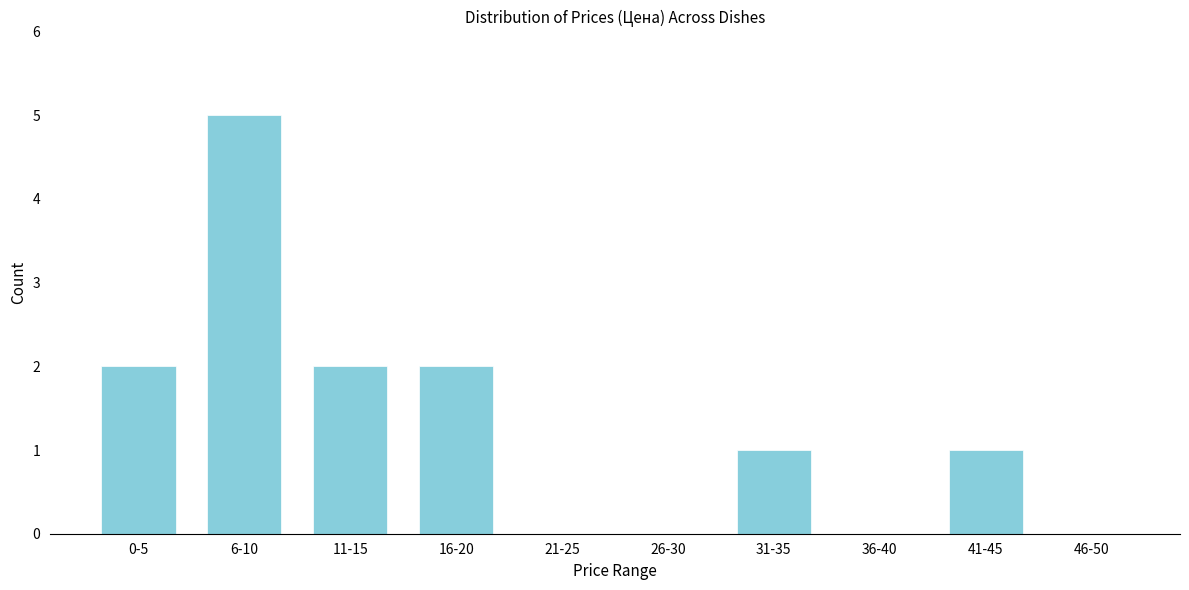

Reading left to right, list all the values displayed in this chart.

0-5=2	6-10=5	11-15=2	16-20=2	21-25=0	26-30=0	31-35=1	36-40=0	41-45=1	46-50=0